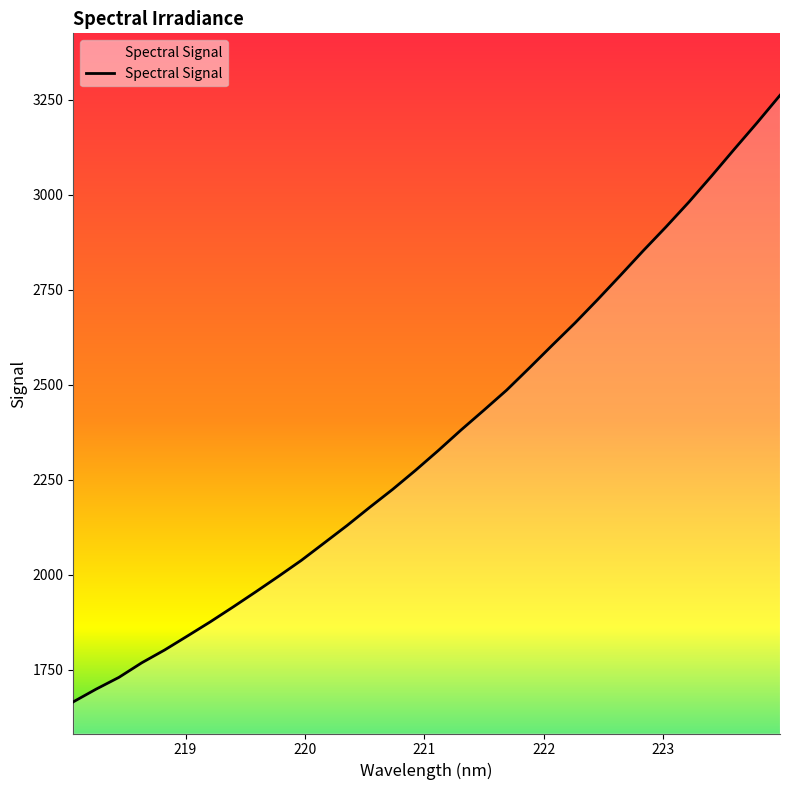

How many lines are shown in the chart?

1